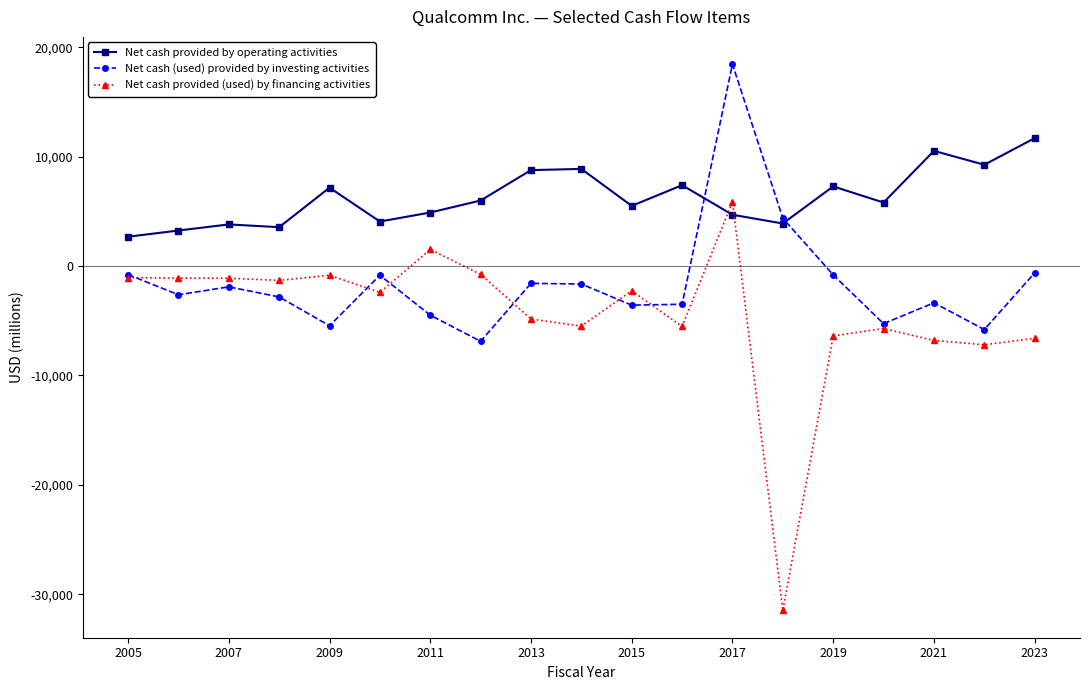

Which series has the widest spread of values?

Net cash provided (used) by financing activities